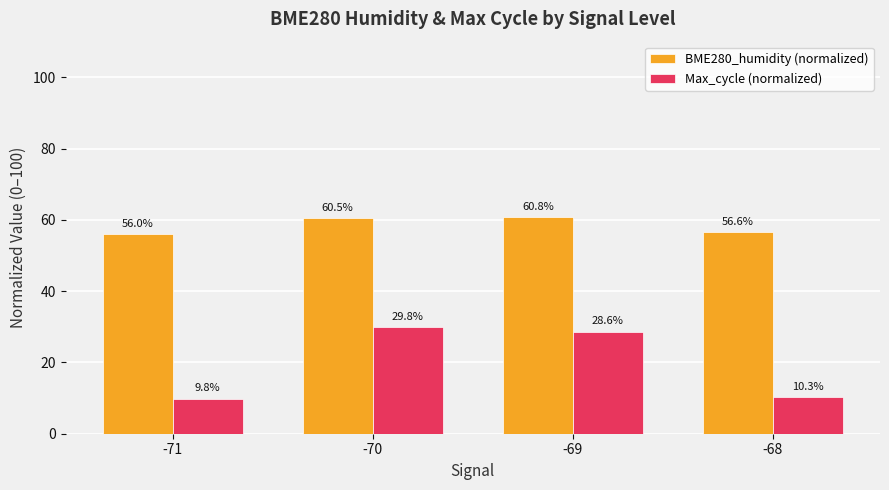

Reading right to left, transcribe all the data shown in this chart.

BME280_humidity (normalized): 56.6	60.8	60.5	56.0
Max_cycle (normalized): 10.3	28.6	29.8	9.8